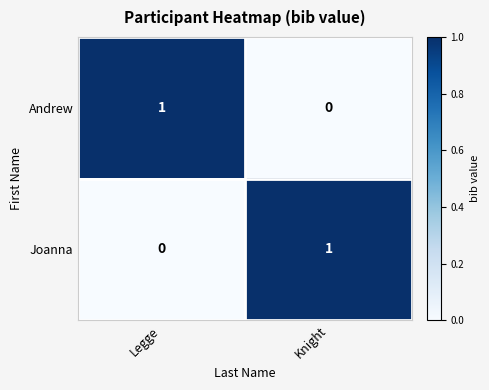

Where is Andrew nearest to the value 0?

Knight